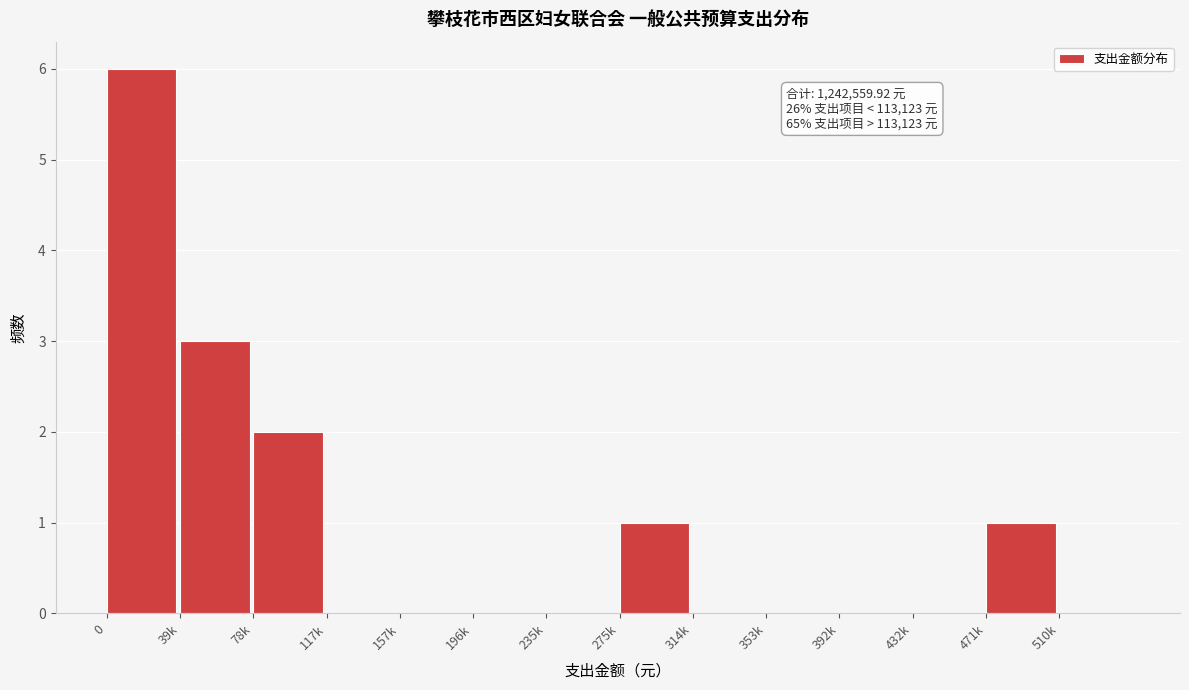

Reading left to right, extract all data points from this chart.

0=6	39k=3	78k=2	117k=0	157k=0	196k=0	235k=0	275k=1	314k=0	353k=0	392k=0	432k=0	471k=1	510k=0